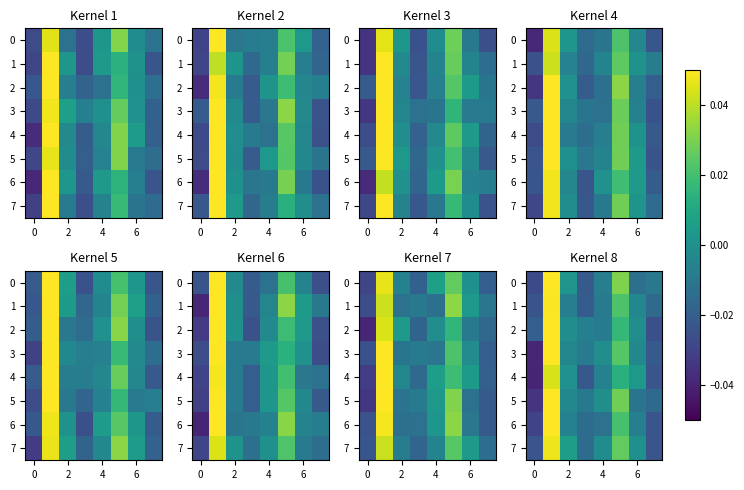

What is the difference between the maximum and minimum values in the row_0 series?

0.1